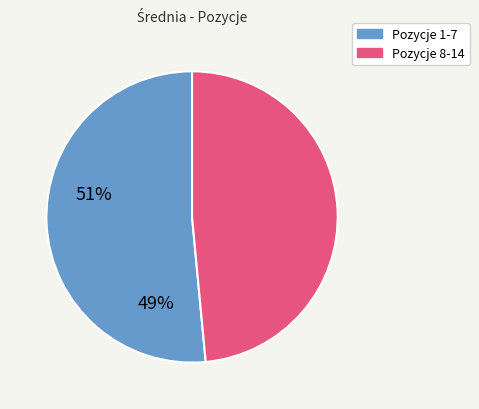

Is there any slice that represents more than half of the pie?

Yes